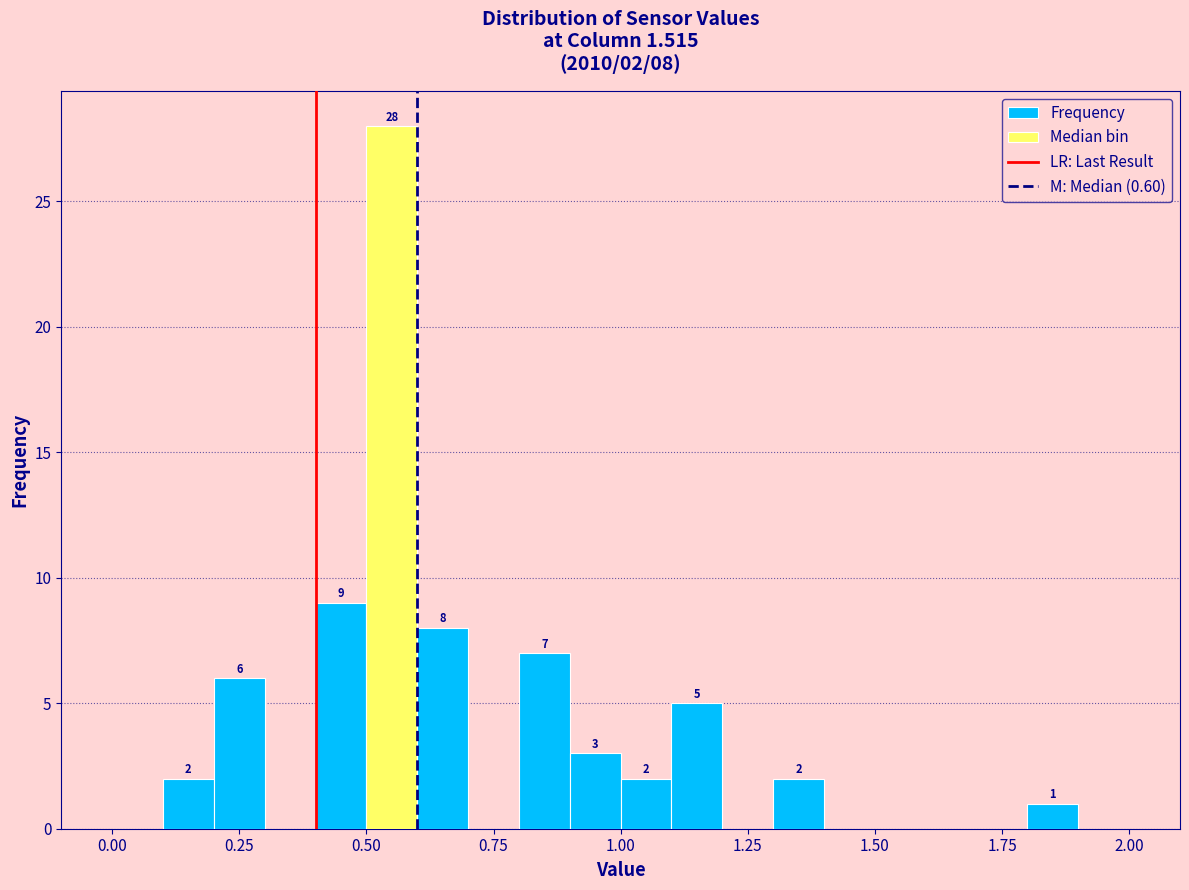

Around what value on the x-axis is the tallest bar? Give the approximate position of its centre, as read against the axis.

0.55